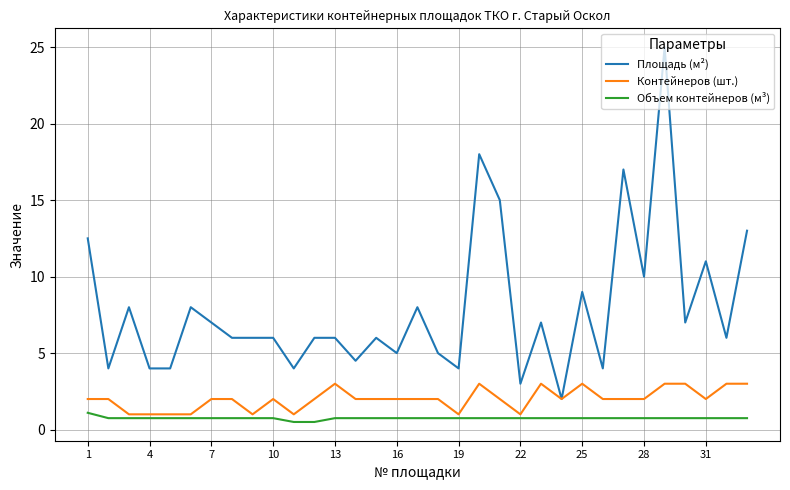

What are all the series names shown in the legend?

Площадь (м²), Контейнеров (шт.), Объем контейнеров (м³)